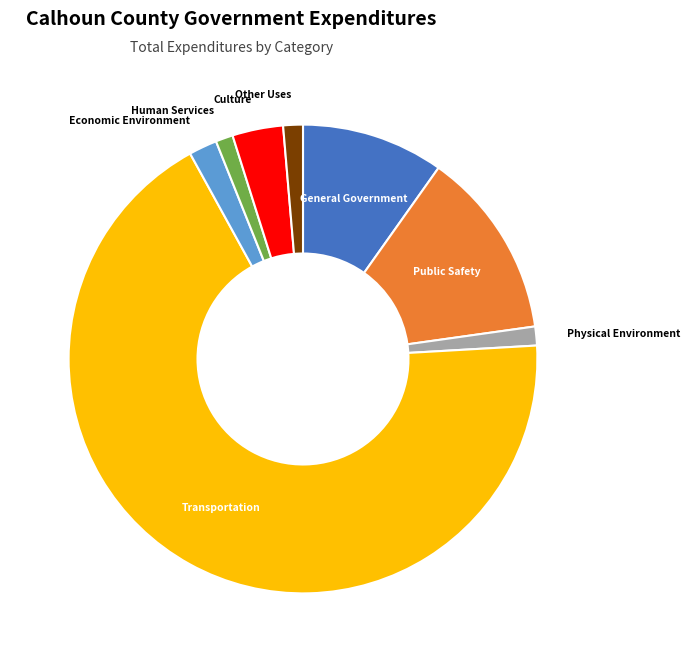

Which slice is the largest?

Transportation